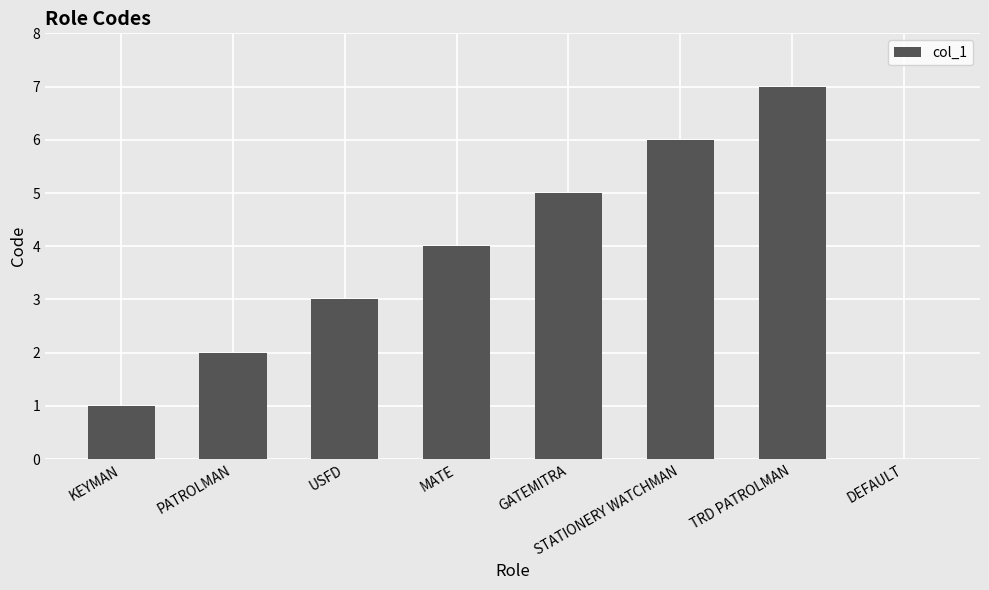

What is the approximate value at GATEMITRA?

5